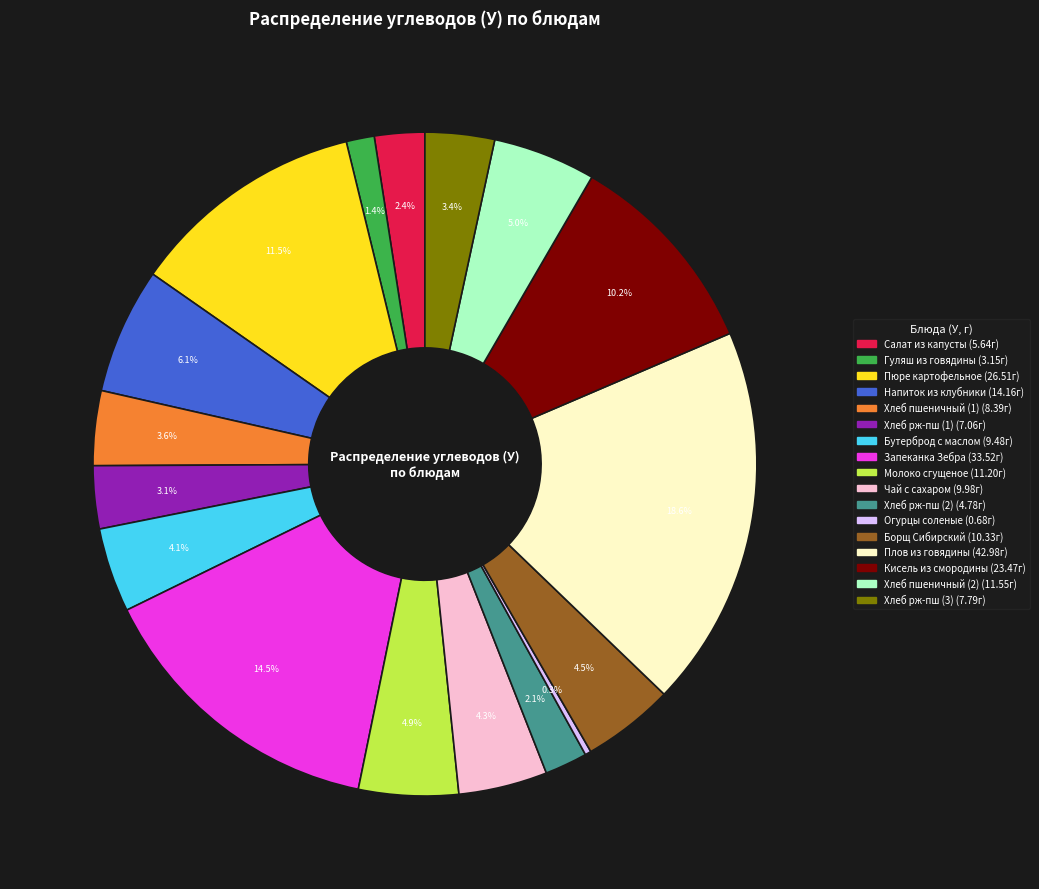

How many slices are in this pie chart?

17